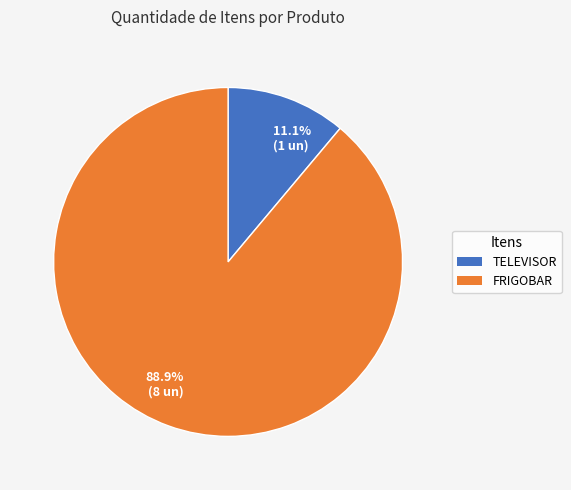

Do FRIGOBAR and TELEVISOR together represent more than half of the pie?

Yes